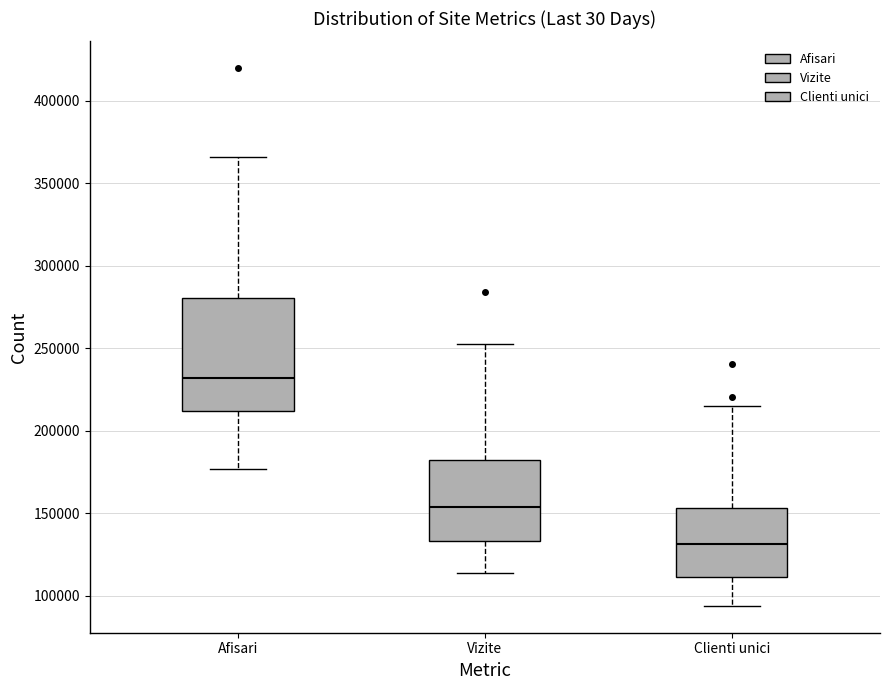

Reading left to right, read every box against the y-axis: the position of its median line, the range the box covers, and the ends of its whiskers. The values are not printed on the chart, so give them approximately, as read against the axis.

Afisari: median 230000, box 210000 to 280000, whiskers 175000 to 365000
Vizite: median 155000, box 135000 to 180000, whiskers 115000 to 250000
Clienti unici: median 130000, box 110000 to 155000, whiskers 95000 to 215000